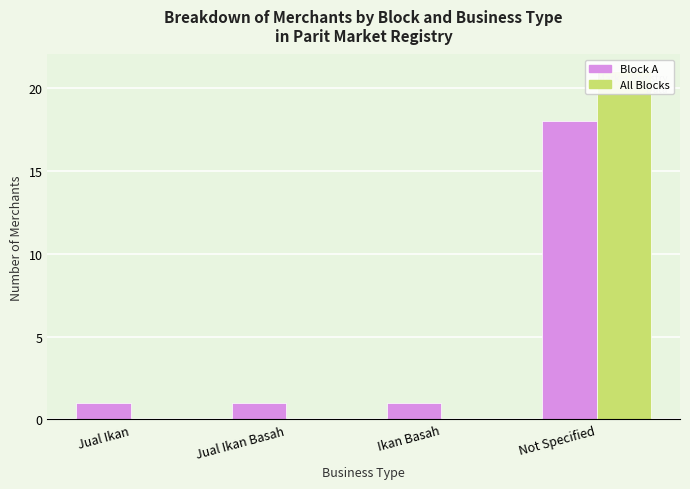

What is the label of the 1st bar from the right?

Not Specified